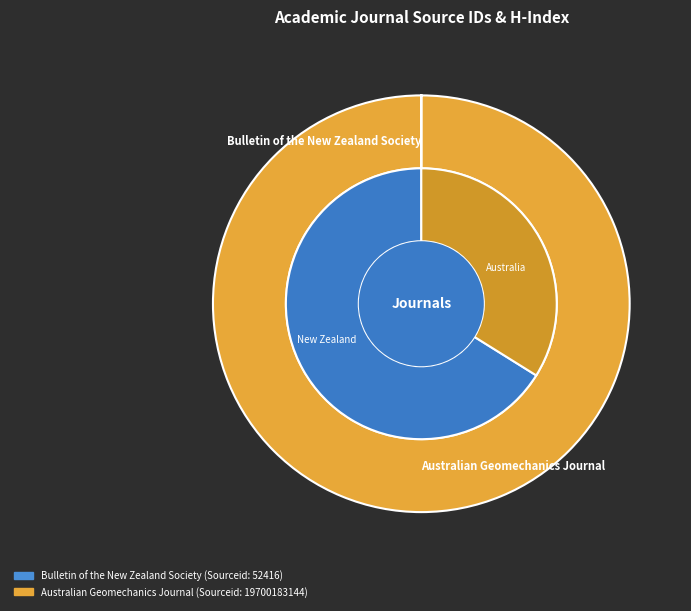

To the nearest percent, what is the combined percentage of Bulletin of the New Zealand Society and Australian Geomechanics Journal?

100%